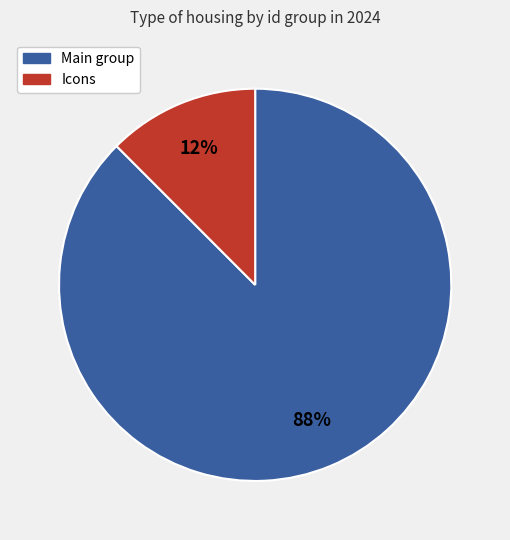

Is there a majority slice in this chart?

Yes